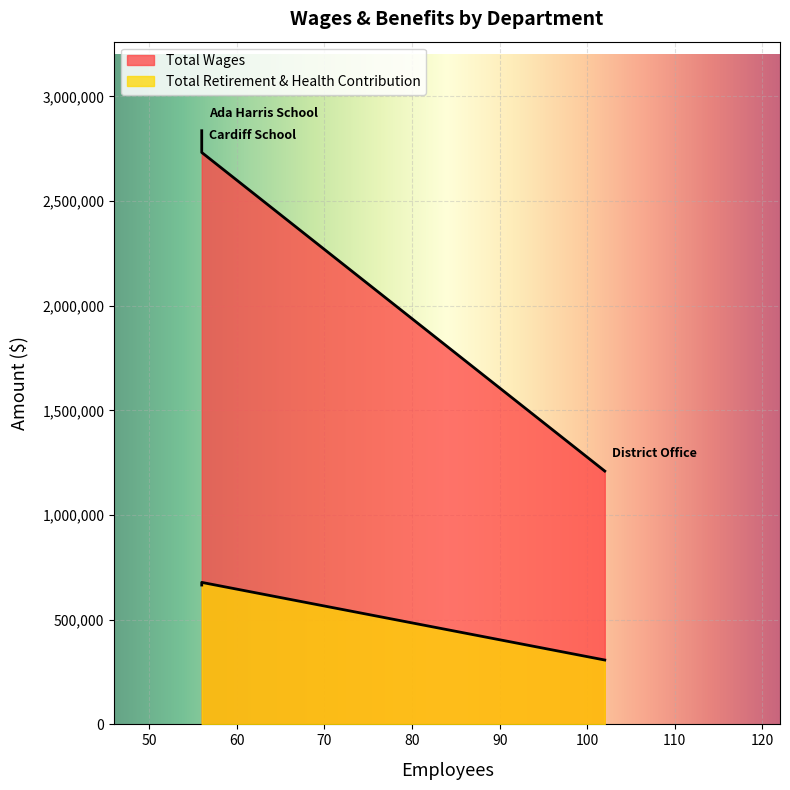

What is the sum of all Total Retirement & Health Contribution values?

1651720